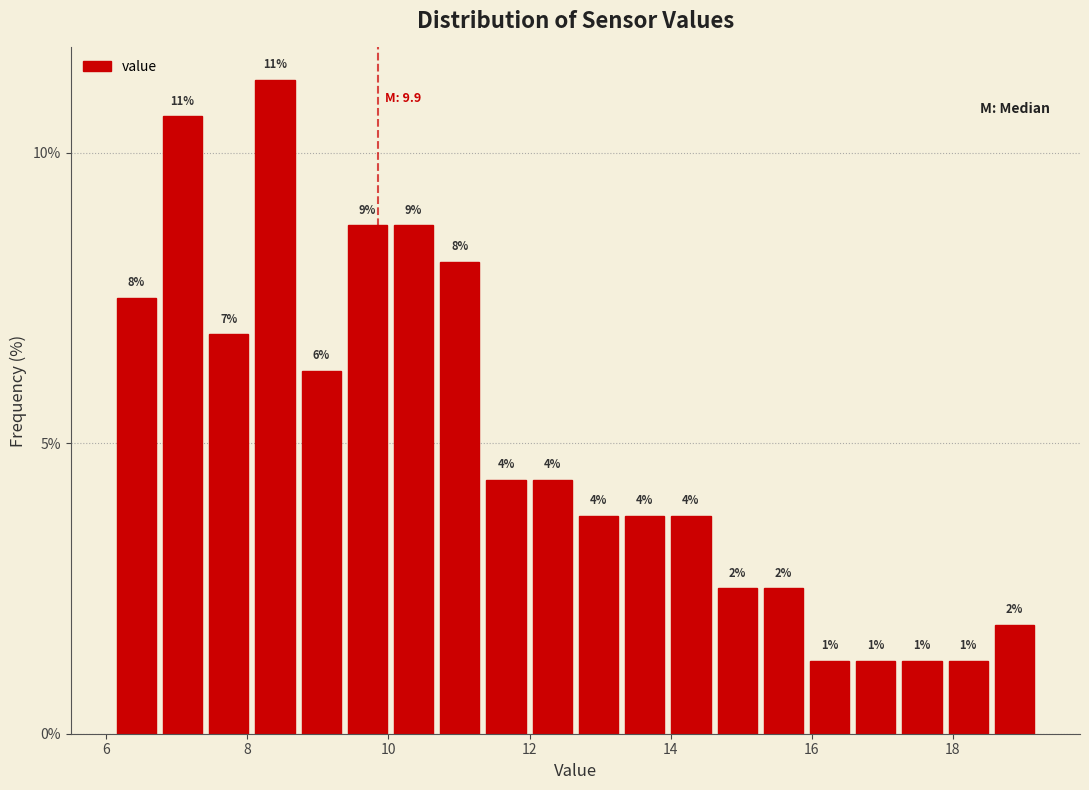

Read against the x-axis, roughly where is the centre of the tallest bar?

8.4